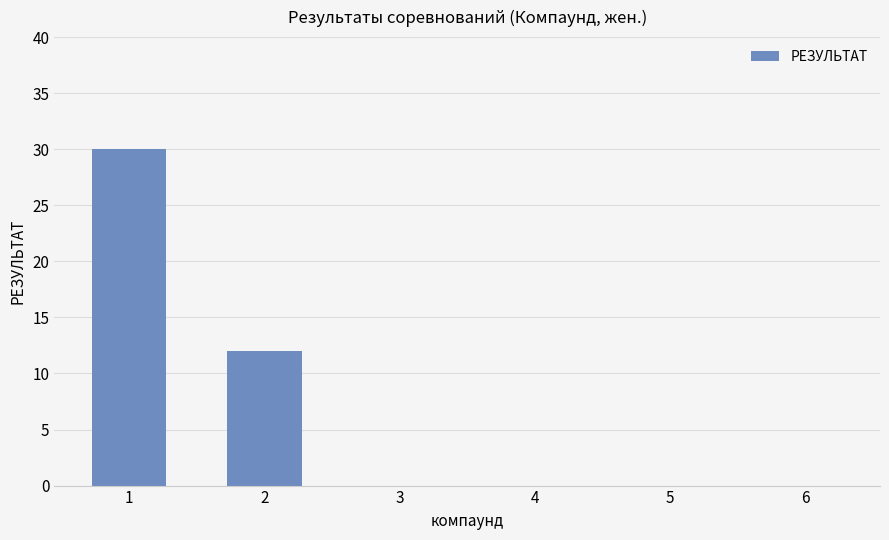

What is the change in value from 2 to 3?

-12